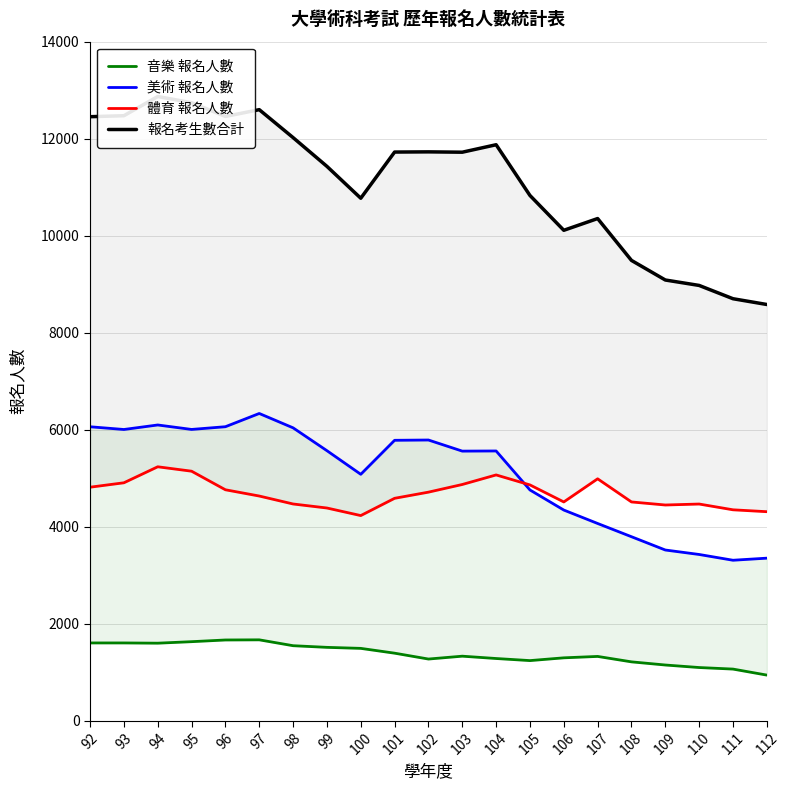

Is the value of 報名考生數合計 at 102 greater than the value of 音樂 報名人數 at 95?

Yes